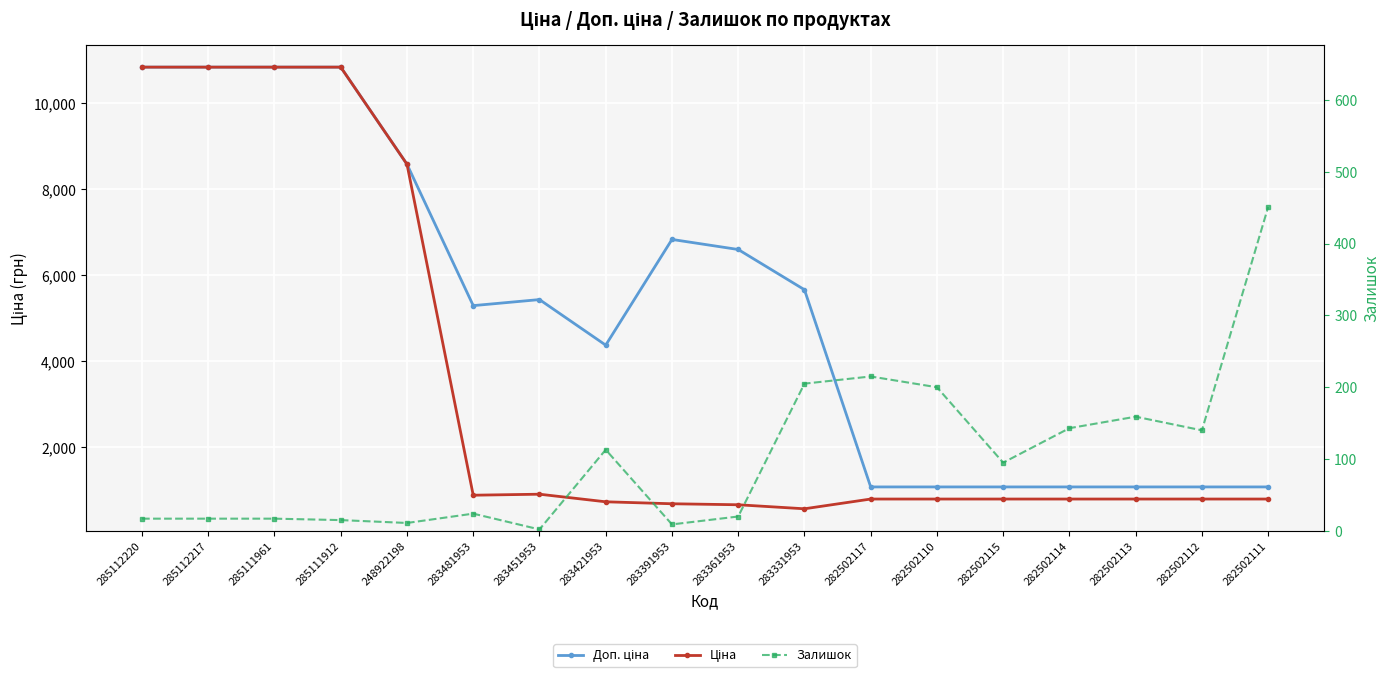

Is the value of Залишок at 282502111 greater than the value of Доп. ціна at 283481953?

No